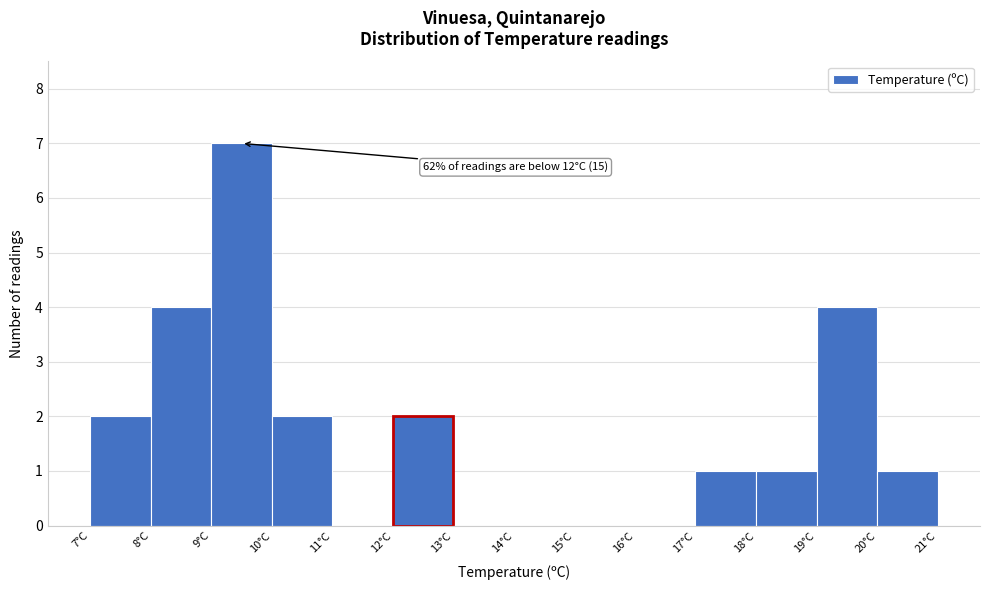

Which range on the x-axis has the tallest bar?

9 to 10